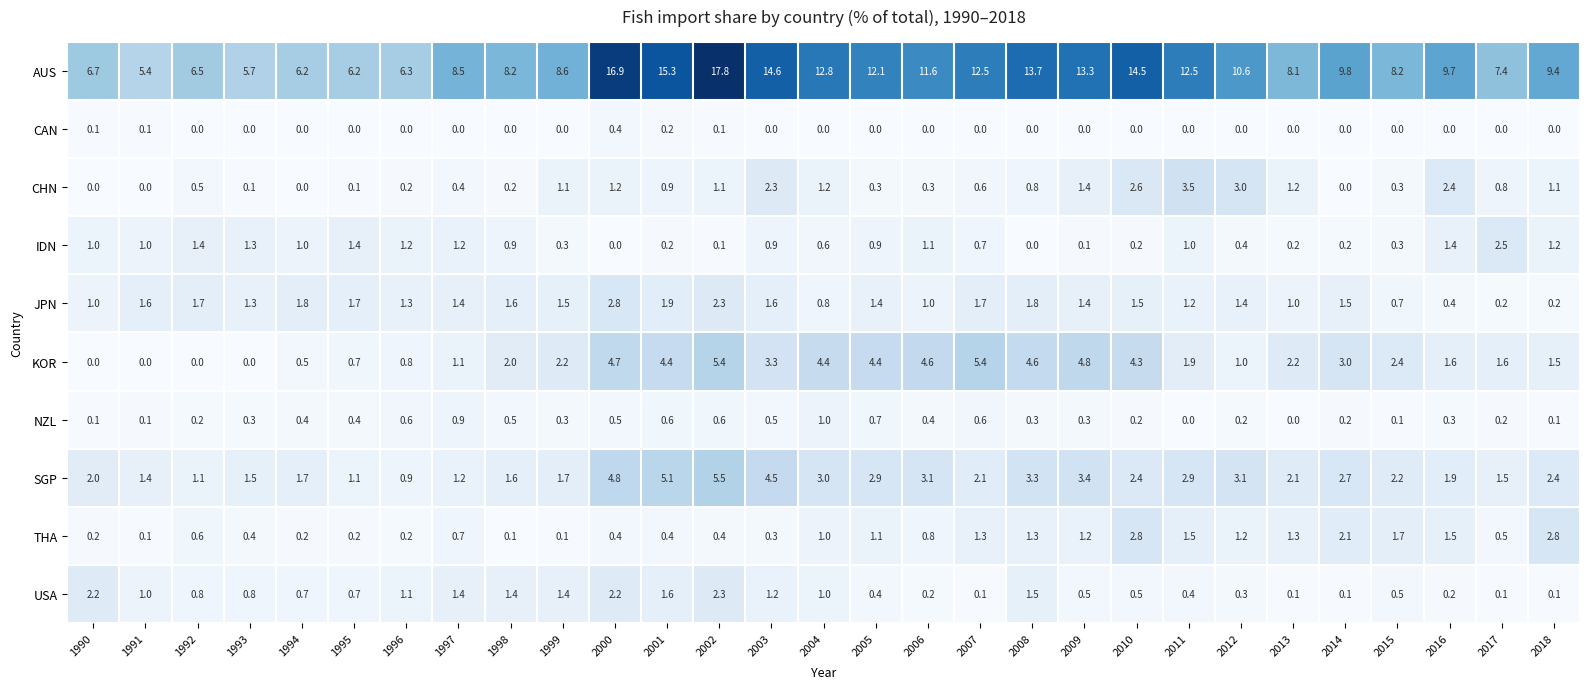

What is the difference between the AUS values at 2017 and 1996?

1.1